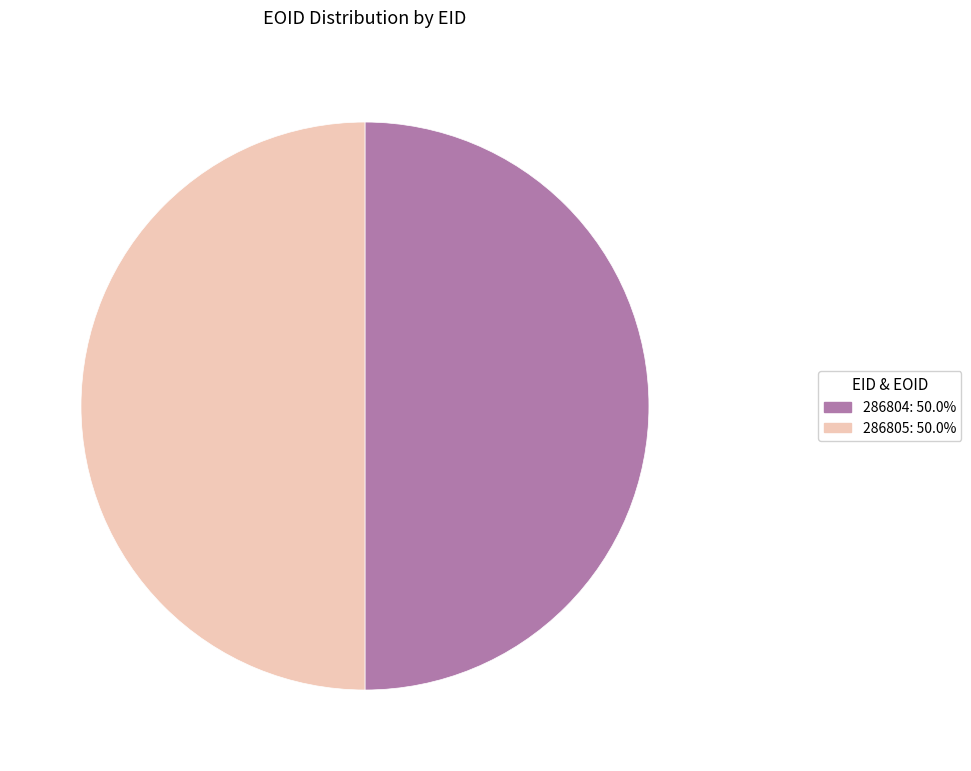

What is the ratio of the value at 286805 to the value at 286804?

1.0